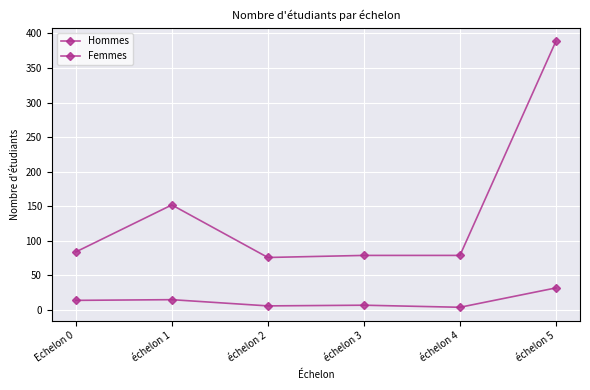

At which label is Femmes closest to 232?

échelon 1